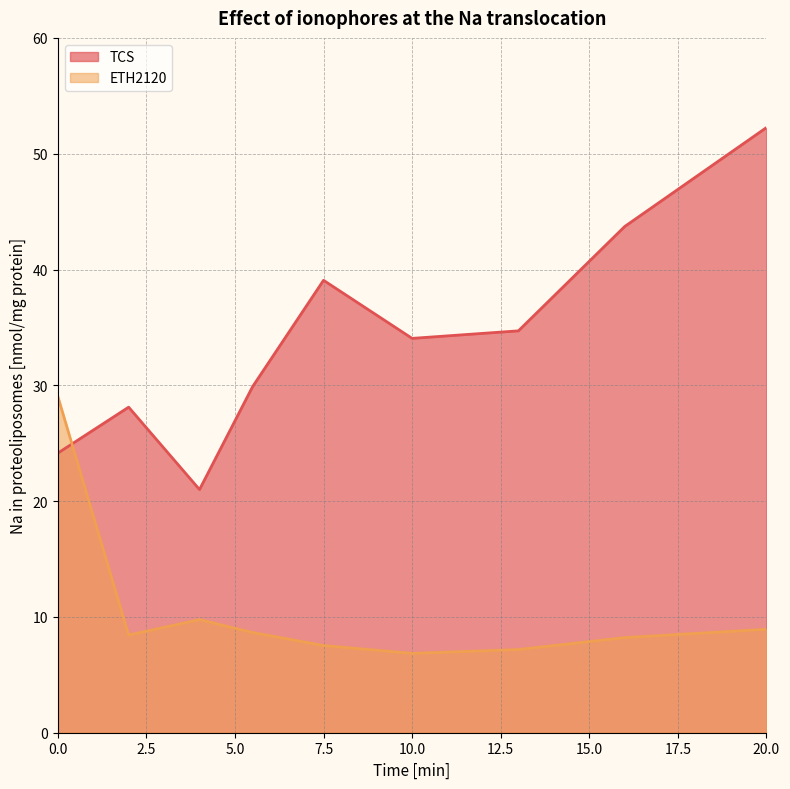

Is the value of TCS at 10 greater than the value of ETH2120 at 5.5?

Yes